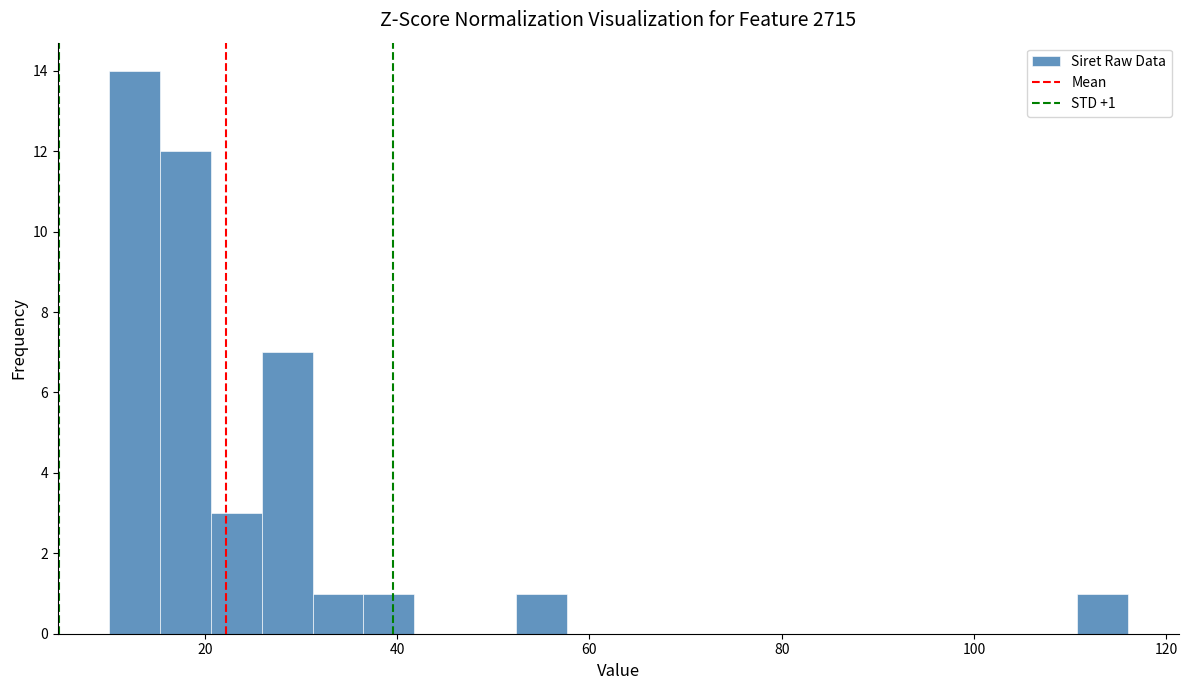

Around what value on the x-axis is the tallest bar? Give the approximate position of its centre, as read against the axis.

12